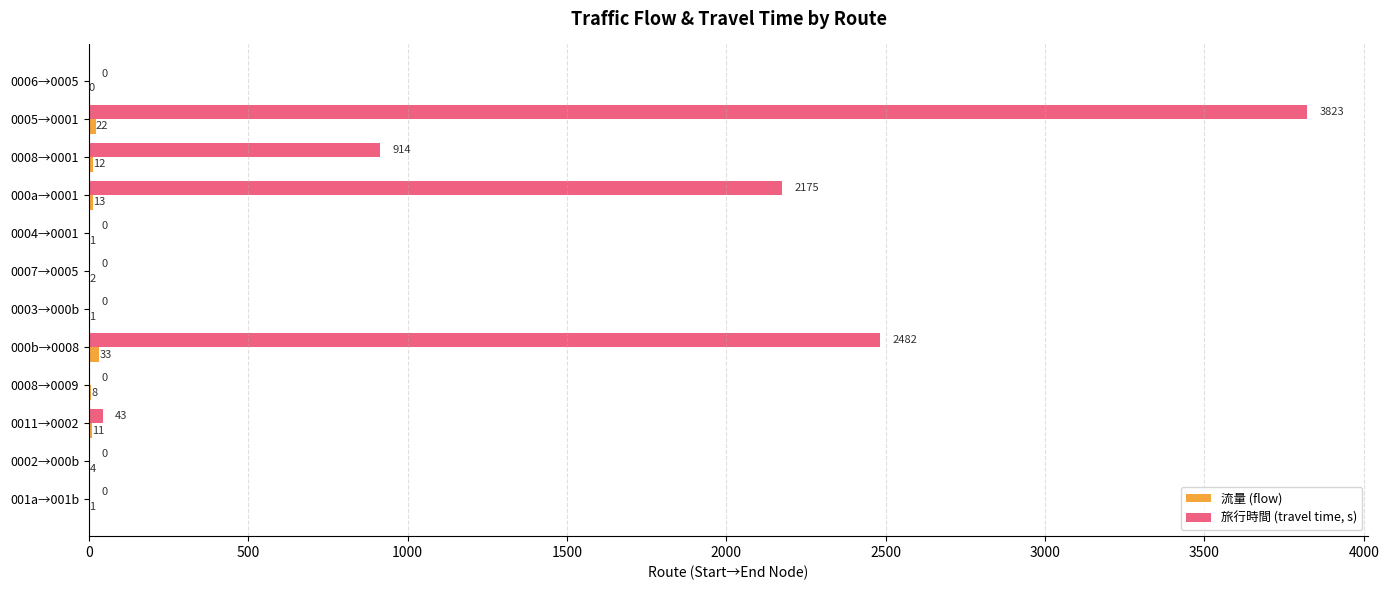

How many distinct data groups are displayed?

2